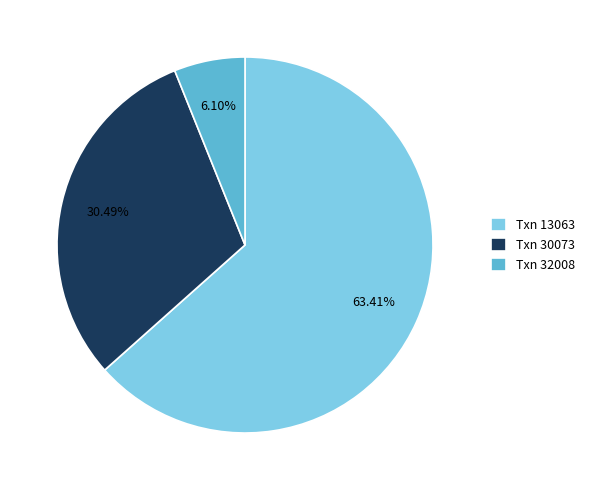

Rank the categories by value from lowest to highest.

Txn 32008, Txn 30073, Txn 13063